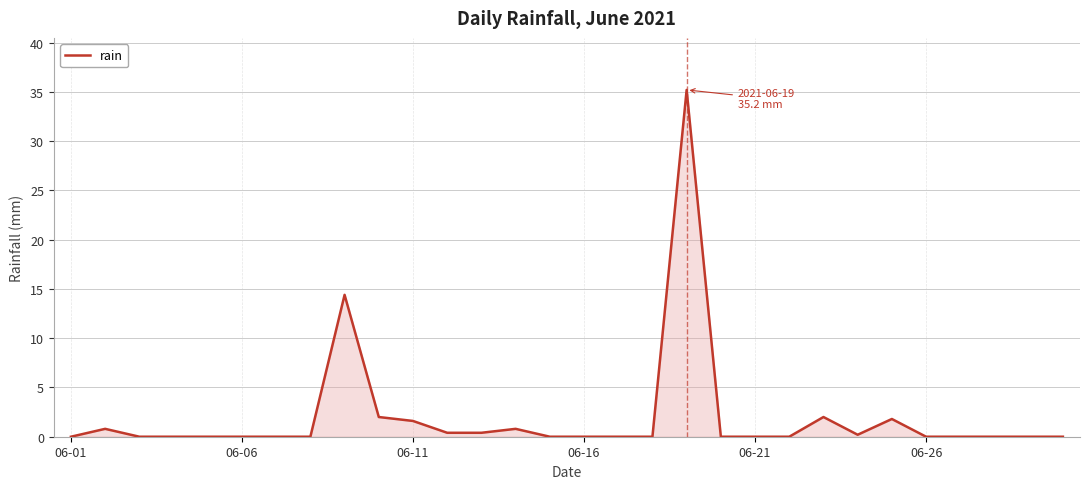

What is the difference between the maximum and minimum values?

35.2